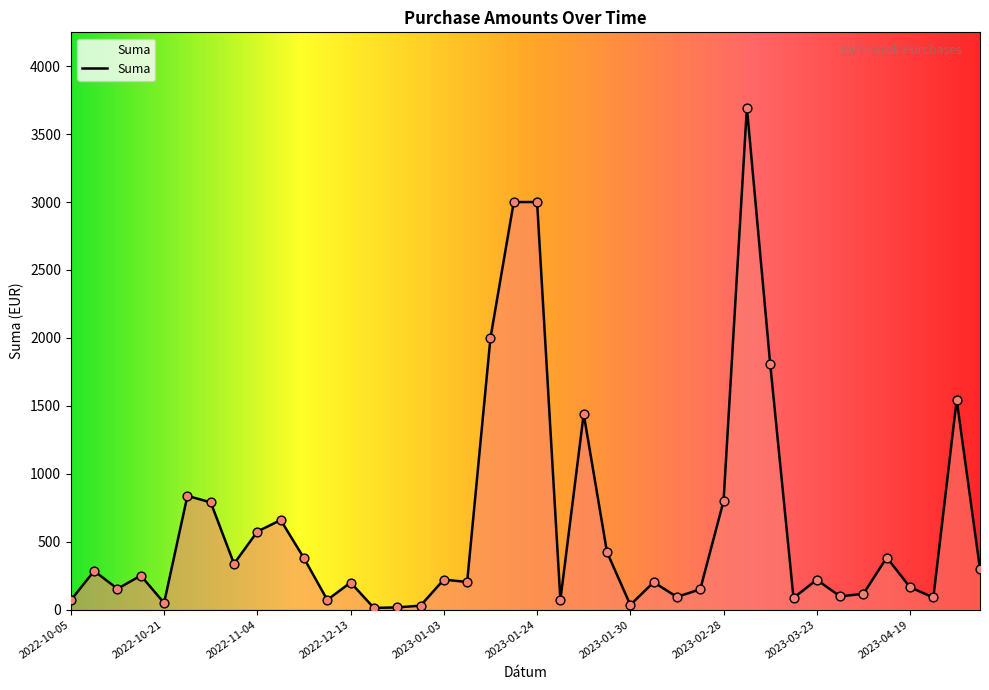

What is the difference between the maximum and minimum values?

3681.3